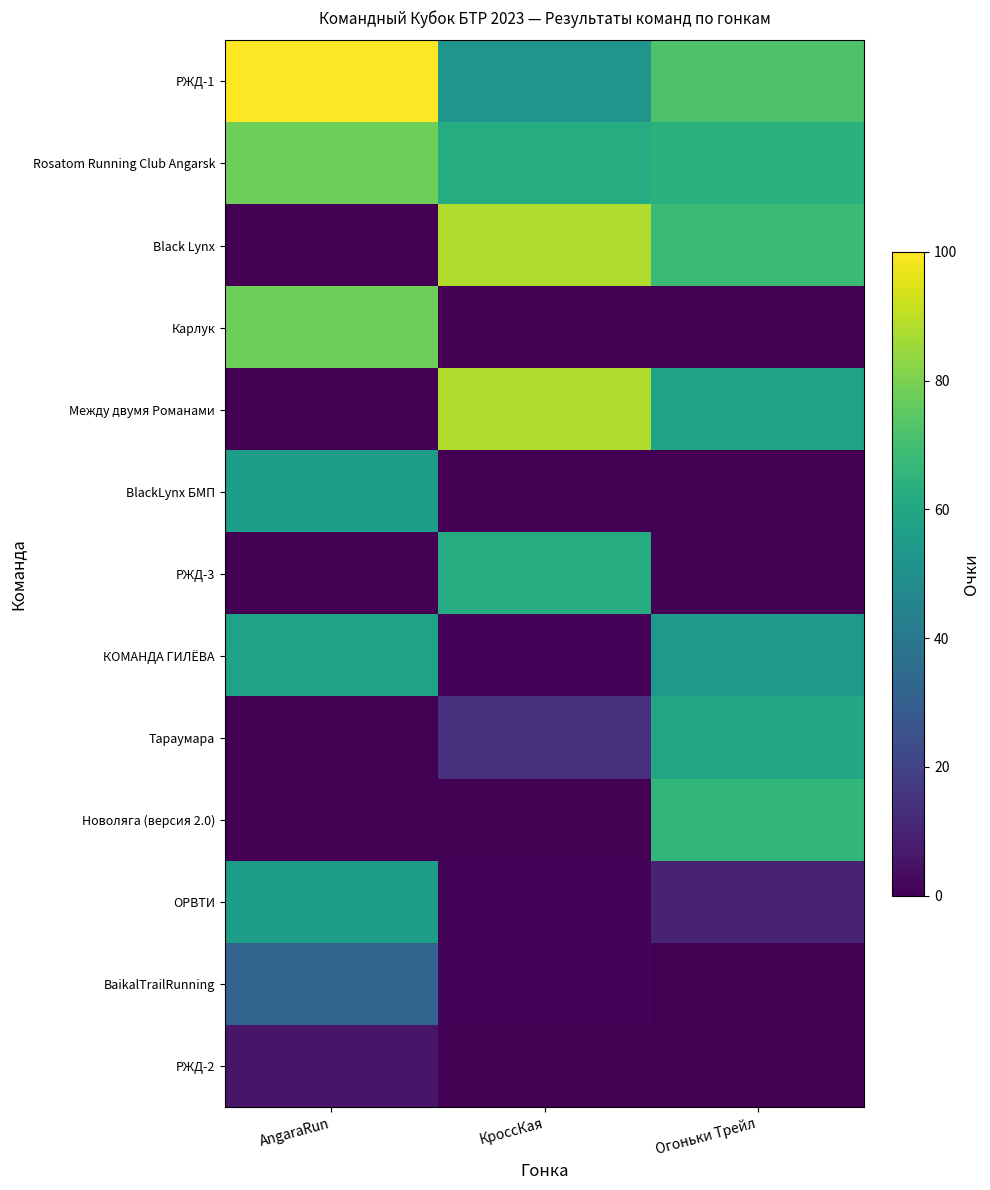

Reading left to right, what are all the values shown in this chart?

РЖД-1: AngaraRun=100	КроссКая=52	Огоньки Трейл=72
Rosatom Running Club Angarsk: AngaraRun=78	КроссКая=62	Огоньки Трейл=64
Black Lynx: AngaraRun=0	КроссКая=88	Огоньки Трейл=68
Карлук: AngaraRun=78	КроссКая=0	Огоньки Трейл=0
Между двумя Романами: AngaraRun=0	КроссКая=88	Огоньки Трейл=58
BlackLynx БМП: AngaraRun=56	КроссКая=0	Огоньки Трейл=0
РЖД-3: AngaraRun=0	КроссКая=62	Огоньки Трейл=0
КОМАНДА ГИЛЁВА: AngaraRun=58	КроссКая=1	Огоньки Трейл=54
Тараумара: AngaraRun=0	КроссКая=14	Огоньки Трейл=60
Новоляга (версия 2.0): AngaraRun=0	КроссКая=0	Огоньки Трейл=66
ОРВТИ: AngaraRun=56	КроссКая=1	Огоньки Трейл=10
BaikalTrailRunning: AngaraRun=32	КроссКая=1	Огоньки Трейл=0
РЖД-2: AngaraRun=6	КроссКая=0	Огоньки Трейл=0